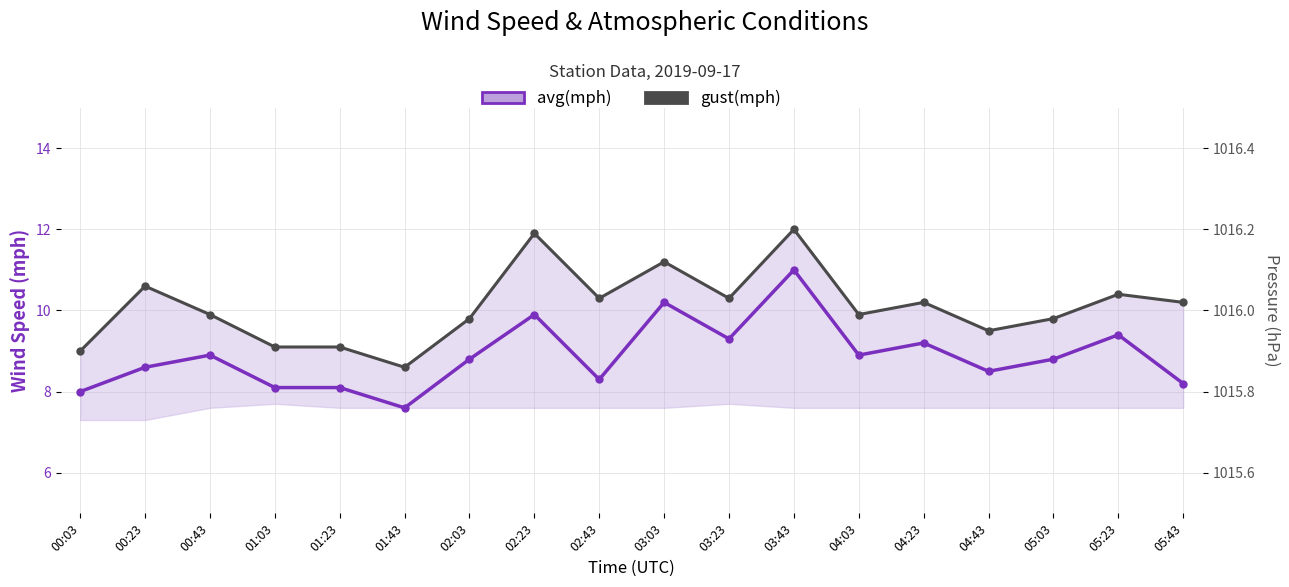

Rank the series by their maximum value, from highest to lowest.

gust(mph), avg(mph)